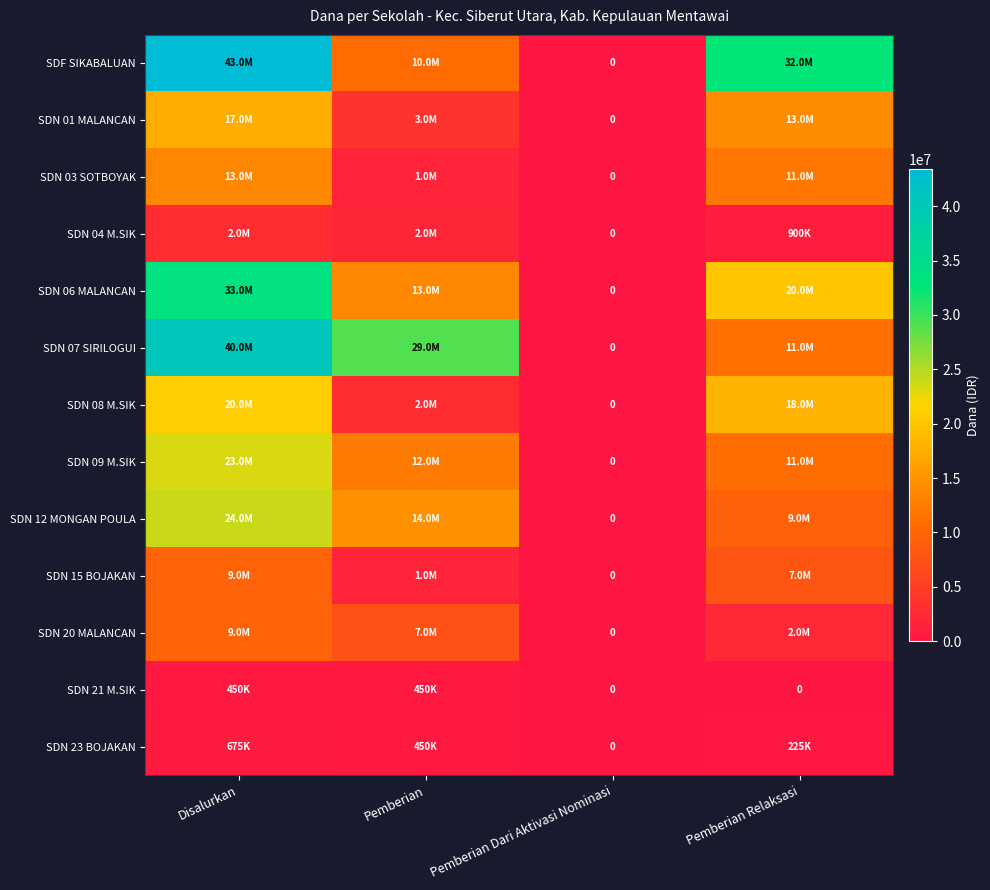

The value of SDN 21 M.SIK at Disalurkan is 603898. True or false?

False